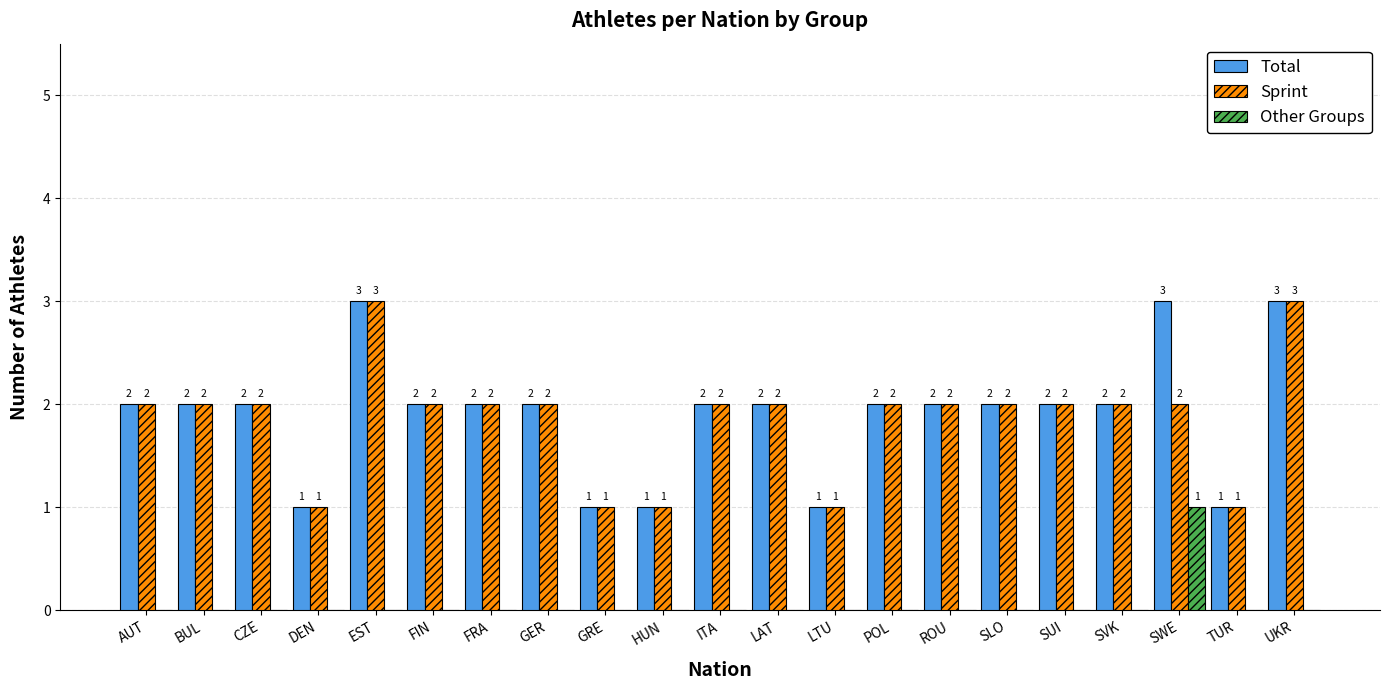

True or false: Sprint has a value of 3 at CZE.

False